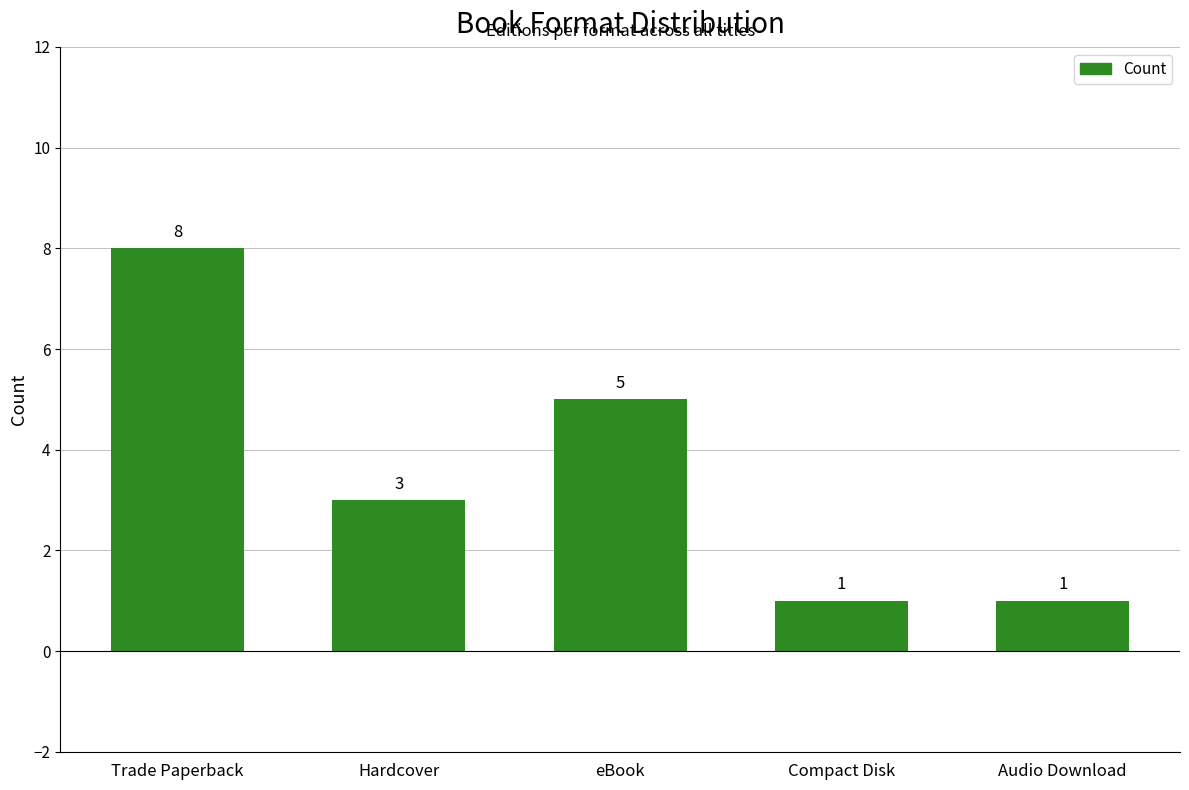

Which has a higher value, Hardcover or Audio Download?

Hardcover